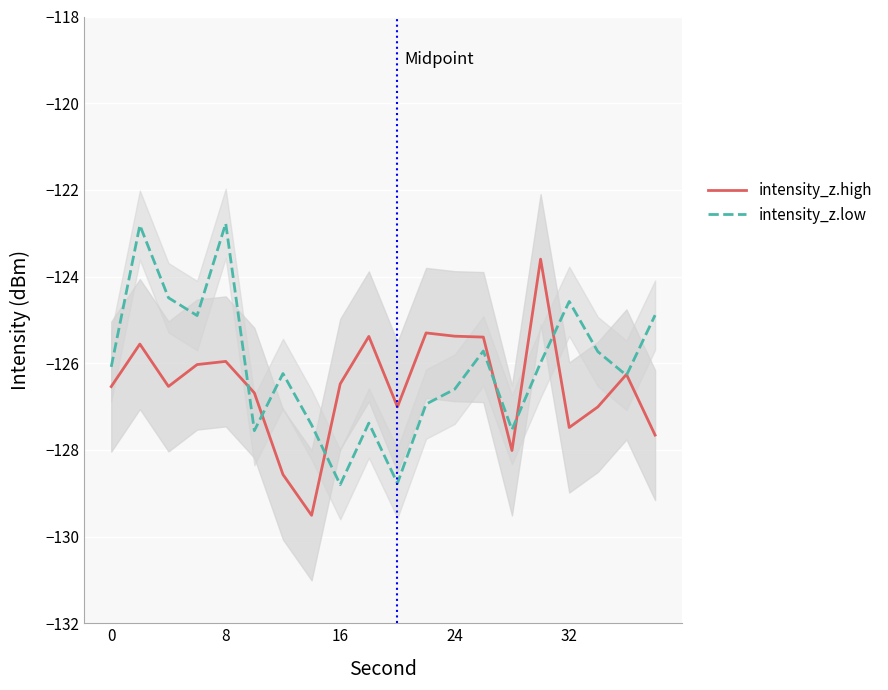

What are all the series names shown in the legend?

intensity_z.high, intensity_z.low